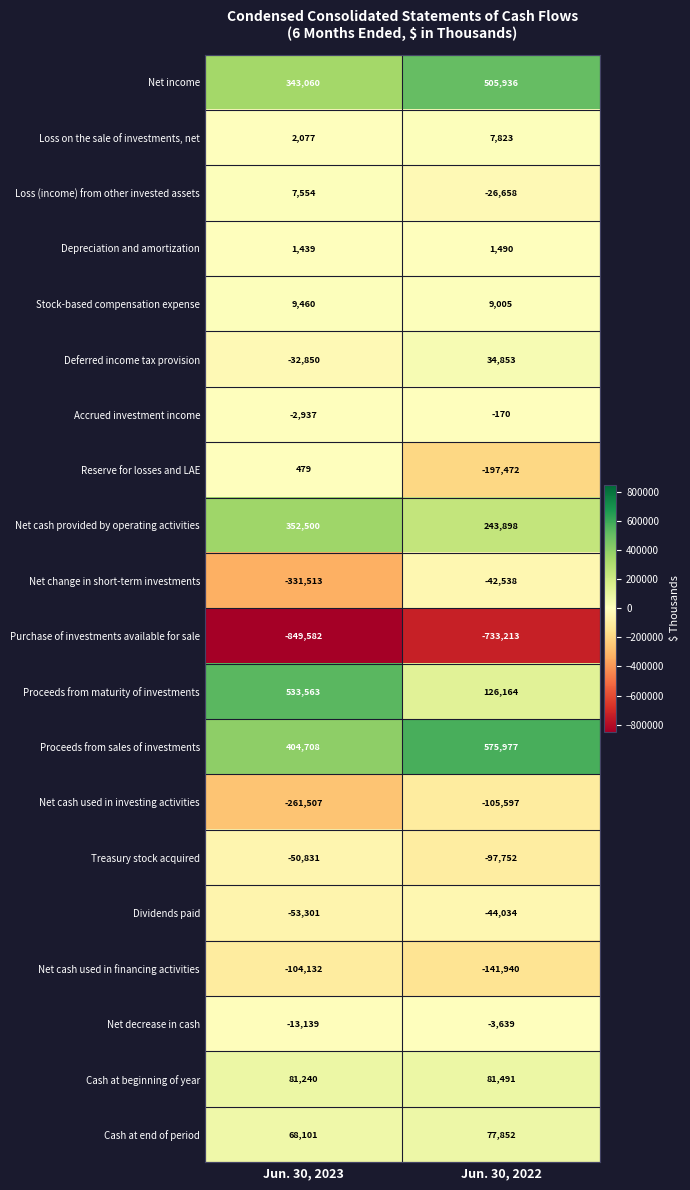

What is the spread (max minus min) of values at Jun. 30, 2023?

1383145